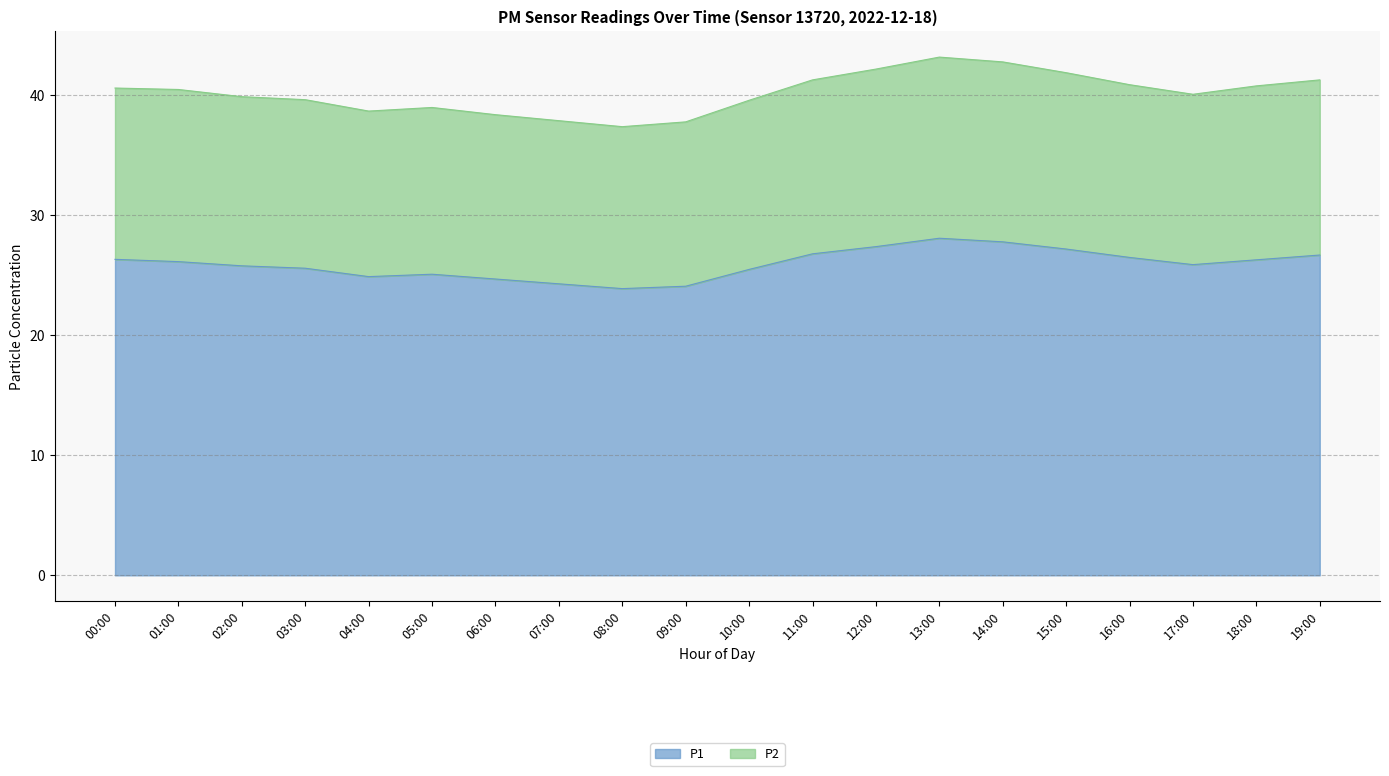

What is the sum of all P1 values?

519.1